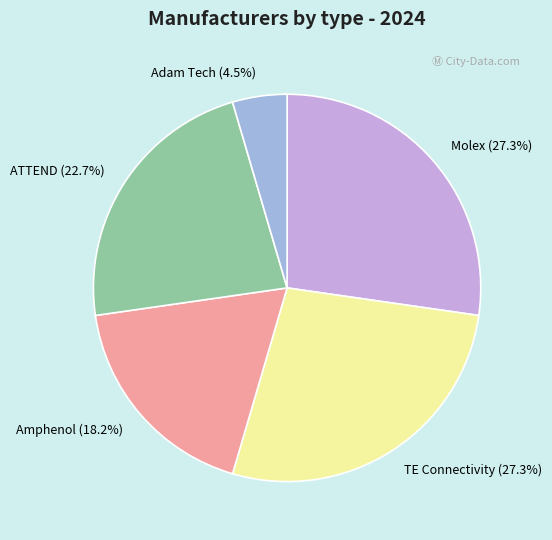

Which category has the smallest portion of the pie?

Adam Tech